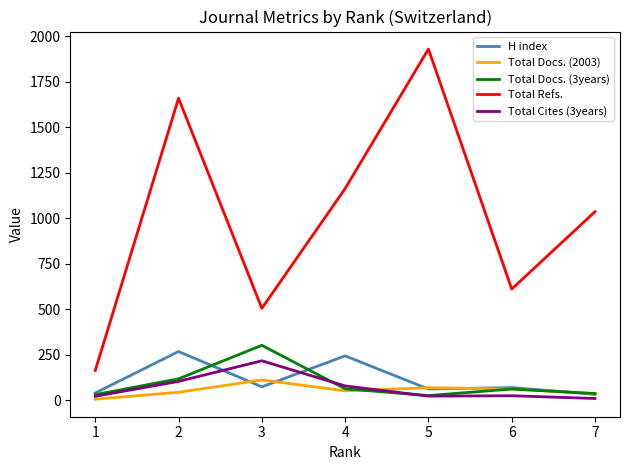

True or false: Total Refs. and H index cross at least once.

False